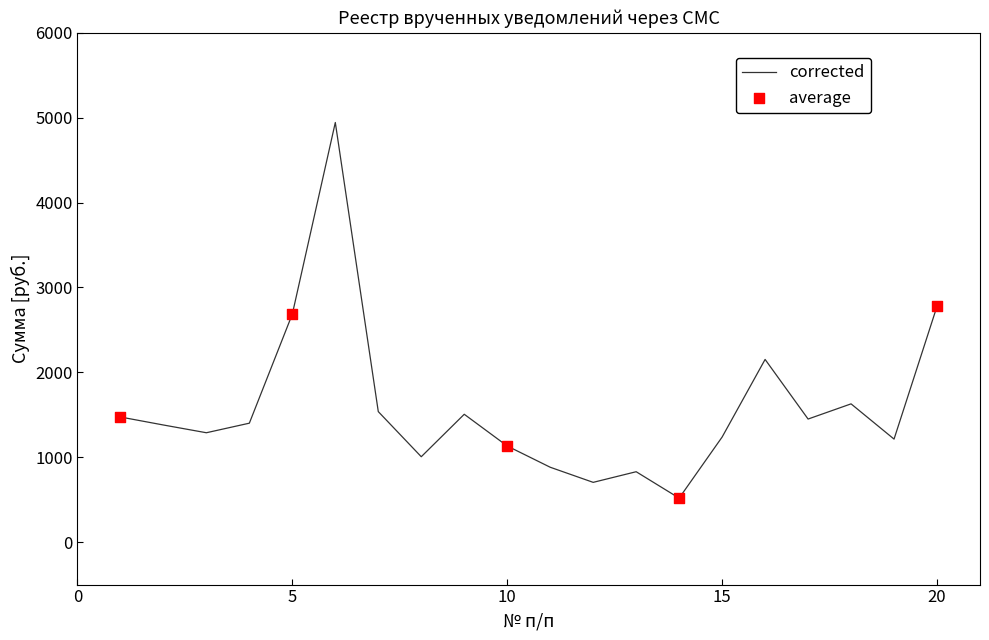

What is the difference between the maximum and minimum values?

4424.9